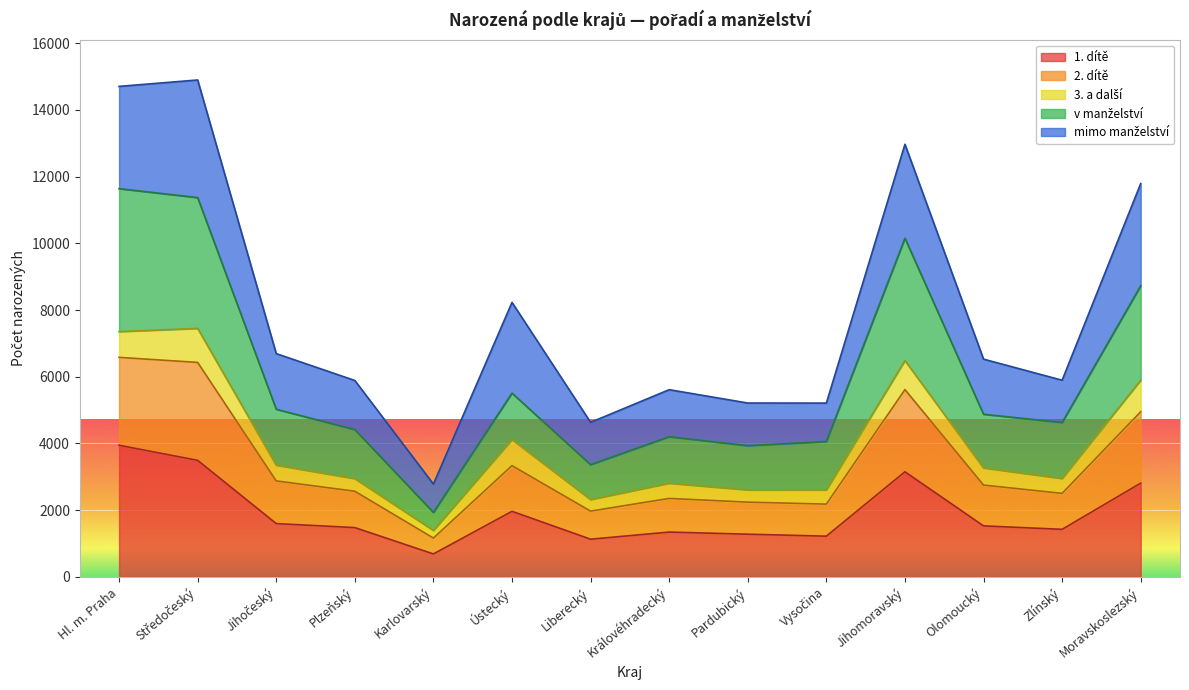

What is the value of the v manželství point at the 14th from the left?

8729